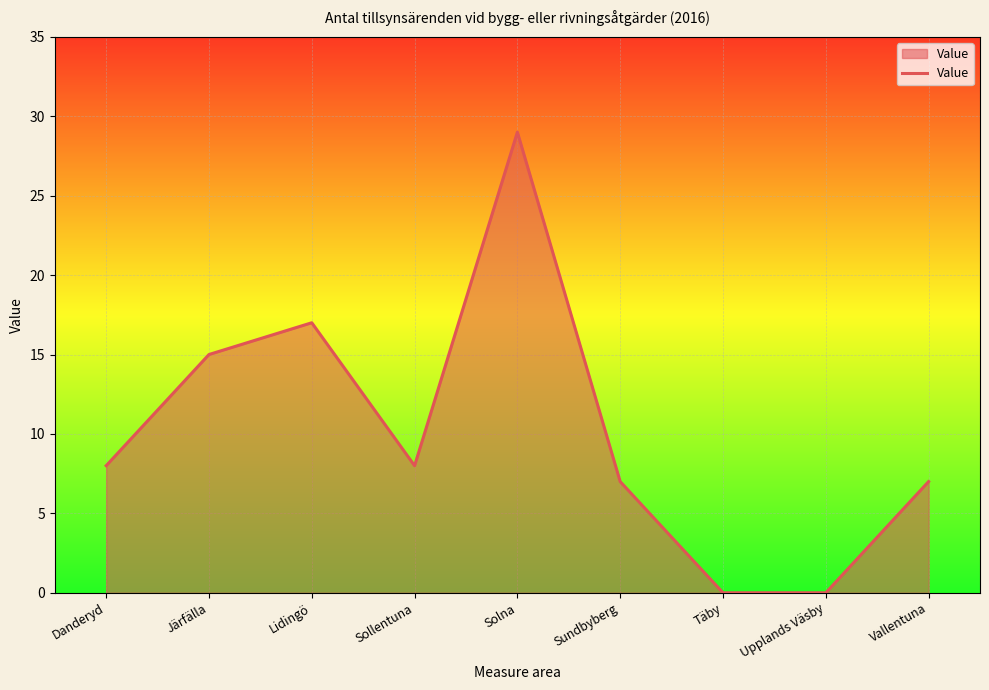

Reading left to right, extract all data points from this chart.

Danderyd=8	Järfälla=15	Lidingö=17	Sollentuna=8	Solna=29	Sundbyberg=7	Täby=0	Upplands Väsby=0	Vallentuna=7